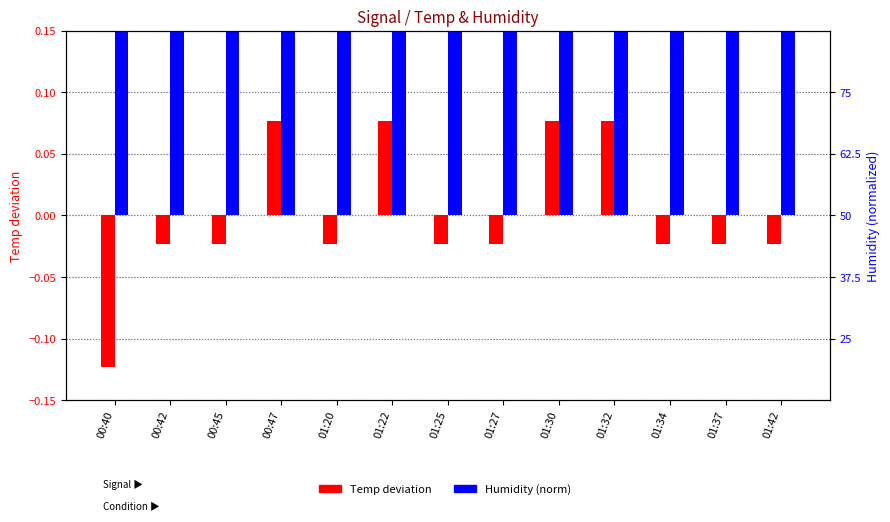

What is the lowest value of the Humidity (normalized) series?

0.5